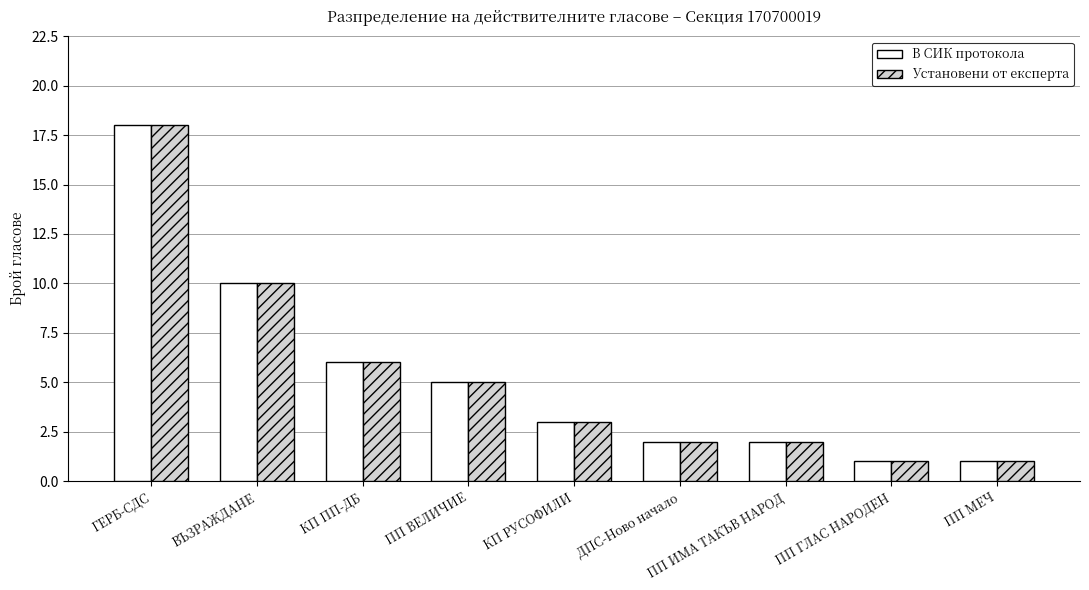

Where is Установени от експерта nearest to the value 9?

ВЪЗРАЖДАНЕ